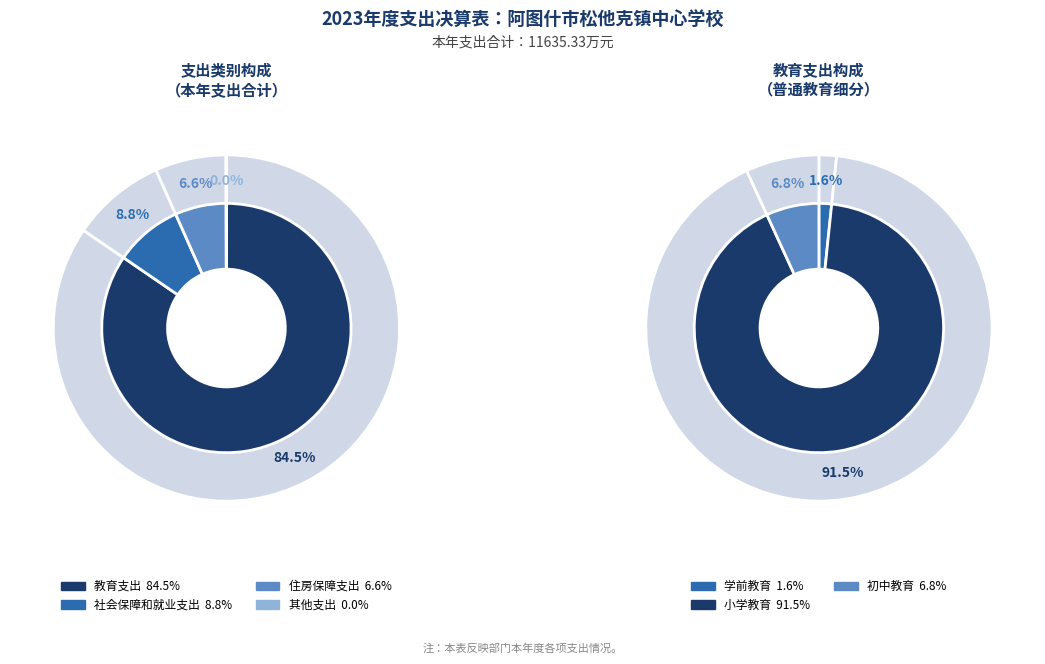

Which category has the biggest portion of the pie?

教育支出